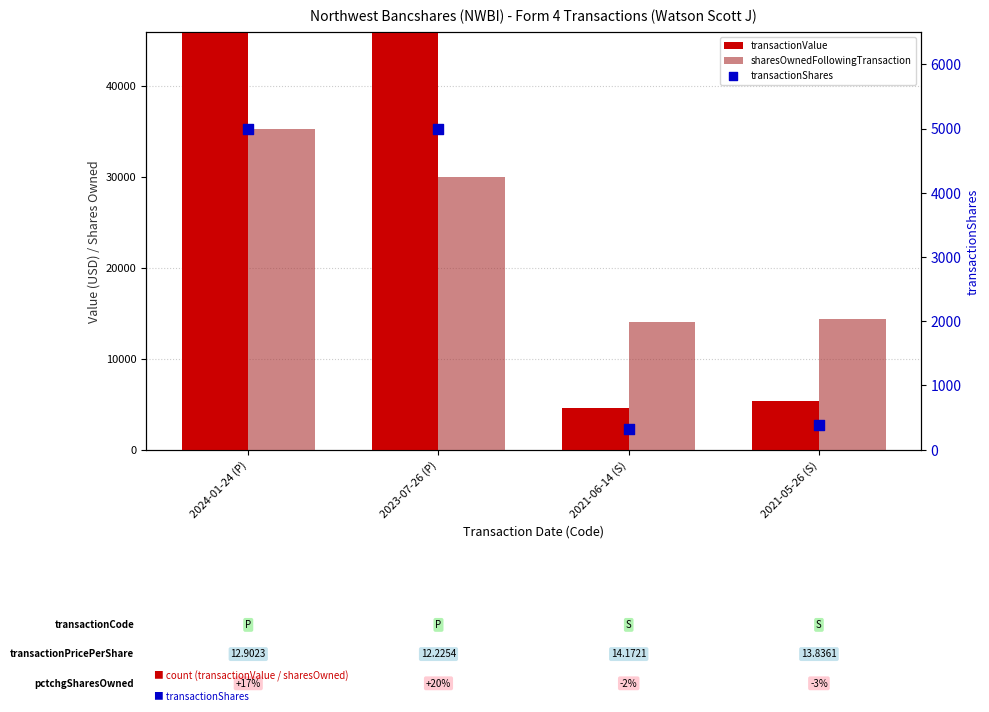

At which category is the sum across all series the highest?

2024-01-24 (P)